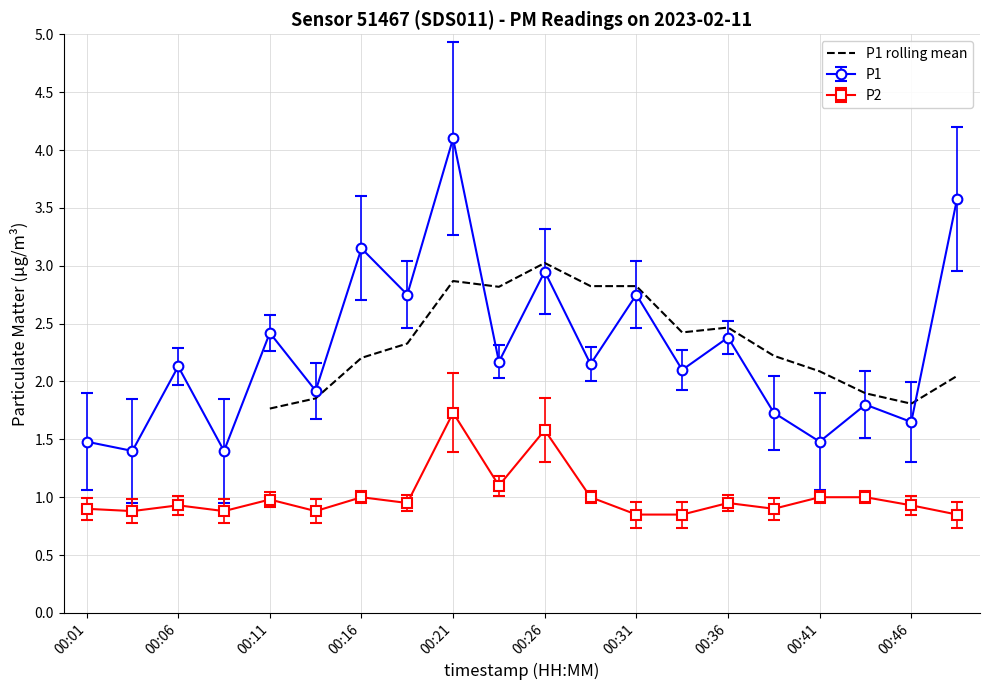

The P1 rolling mean series shows 1.8 at 00:11. True or false?

True